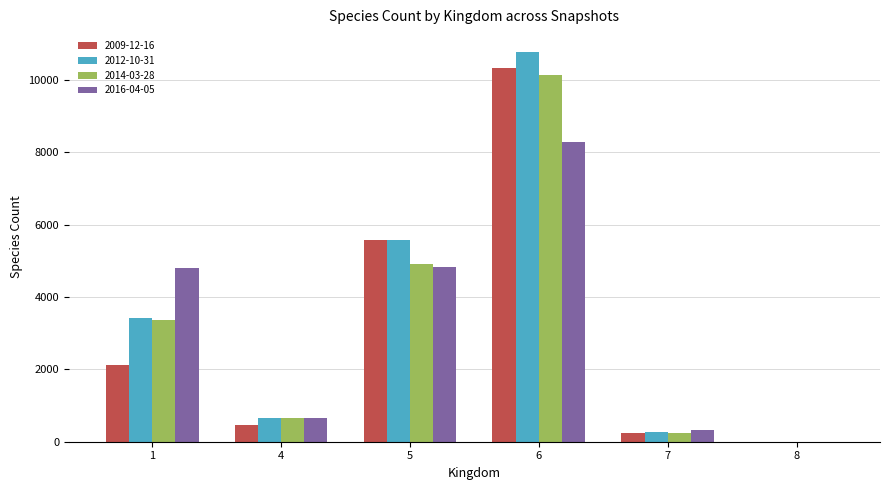

At which category is the sum across all series the highest?

6